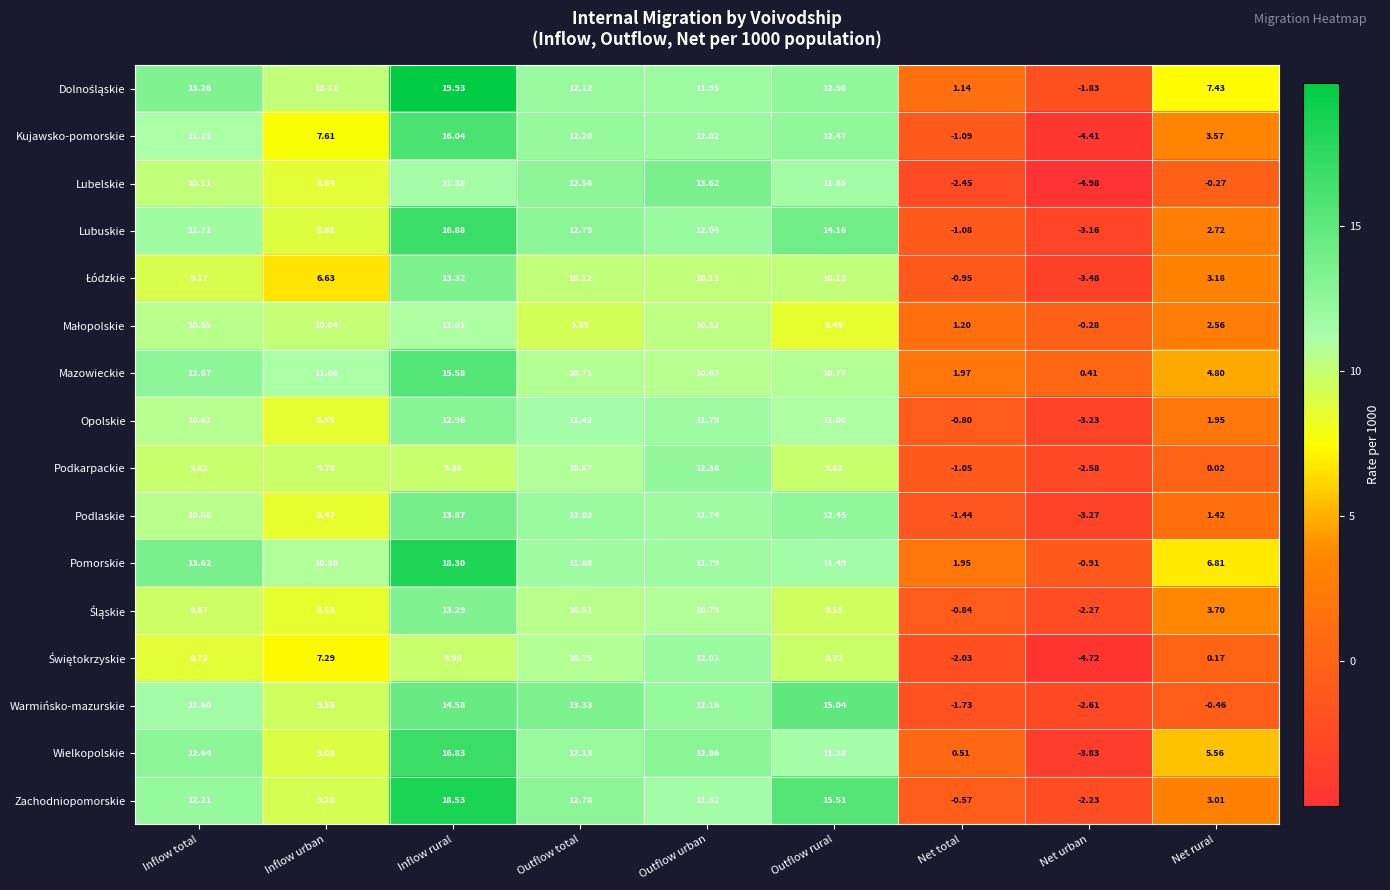

At which category is the sum across all series the highest?

Inflow rural